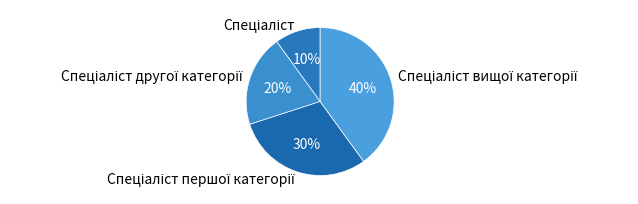

To the nearest percent, what is the average slice percentage?

25%